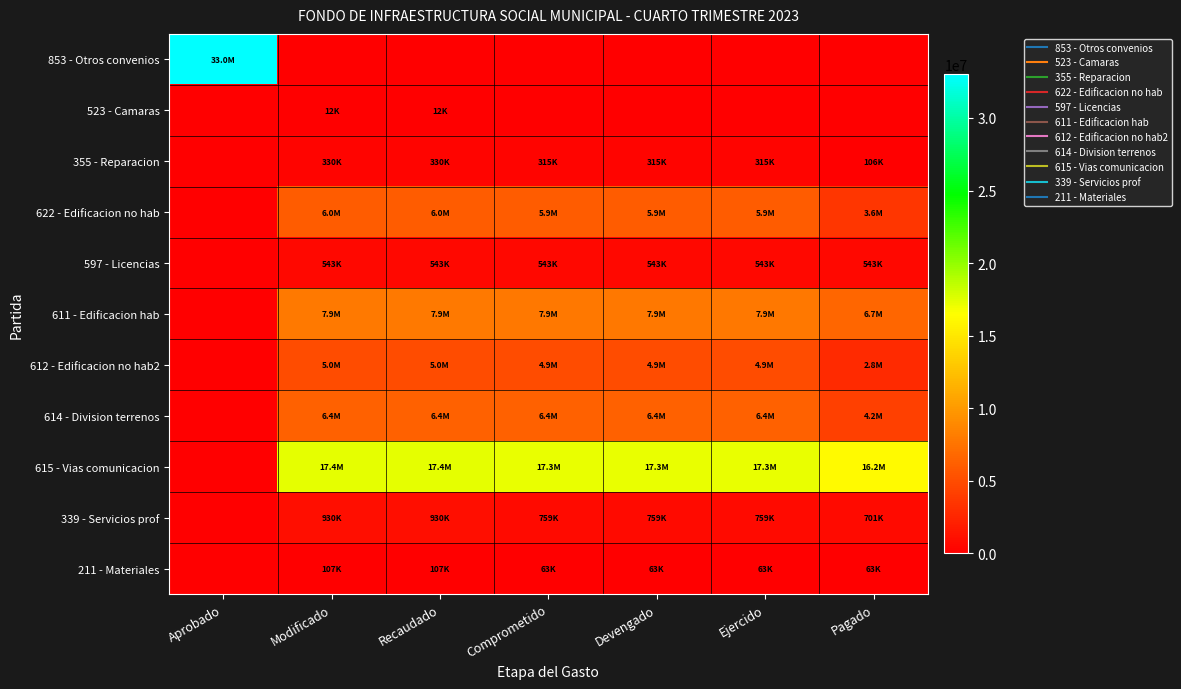

What is the maximum value shown in the chart?

33000000.0